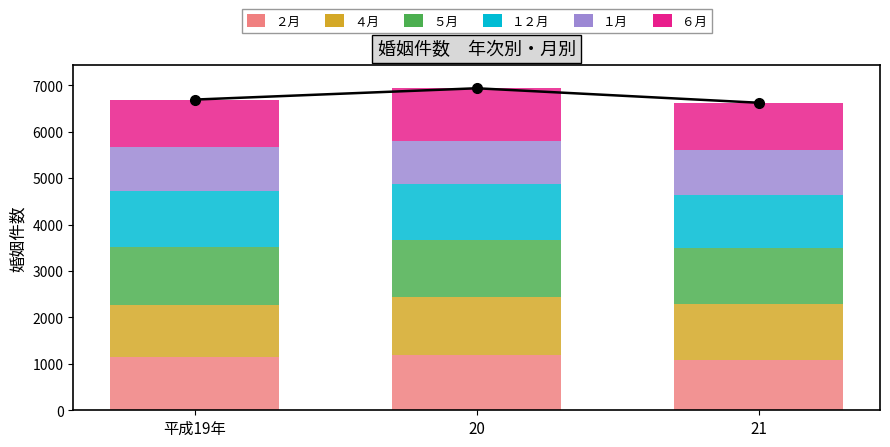

What is the sum of all １月 values?

2816